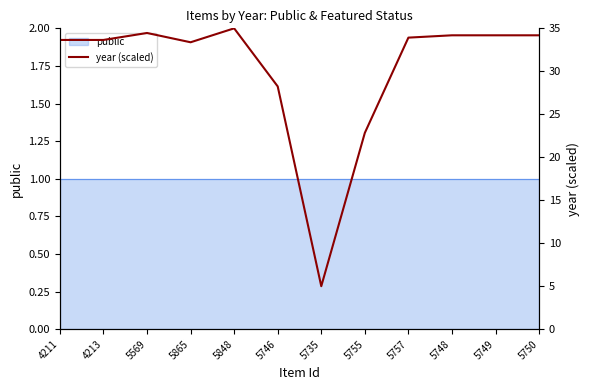

Between 5865 and 5746, which is larger?

5865